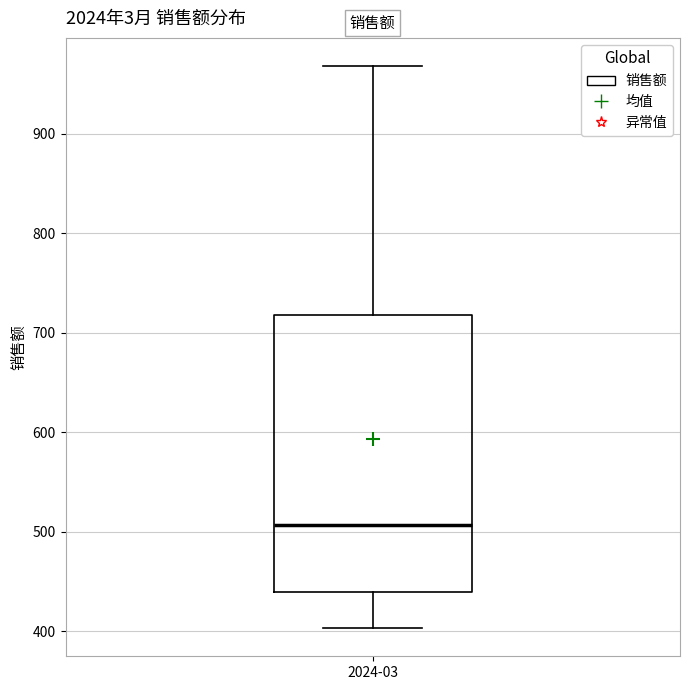

Where does the lower whisker of the box for 2024-03 end on the y-axis? The values are not printed on the chart, so give them approximately, as read against the axis.

400